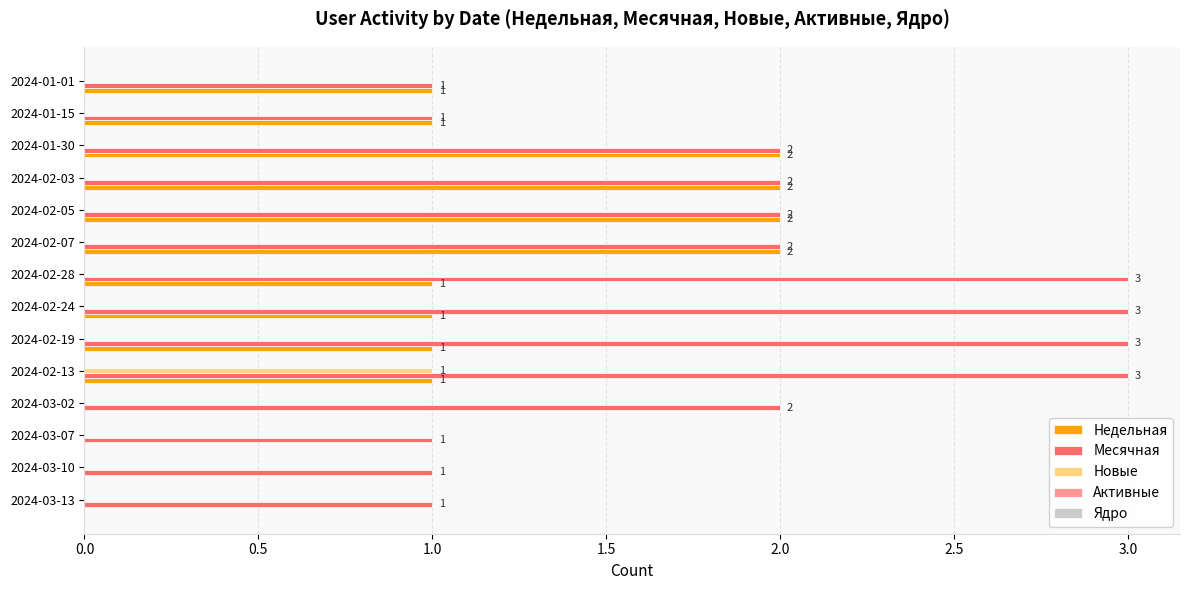

Which series changed the most between 2024-03-10 and 2024-02-07?

Недельная